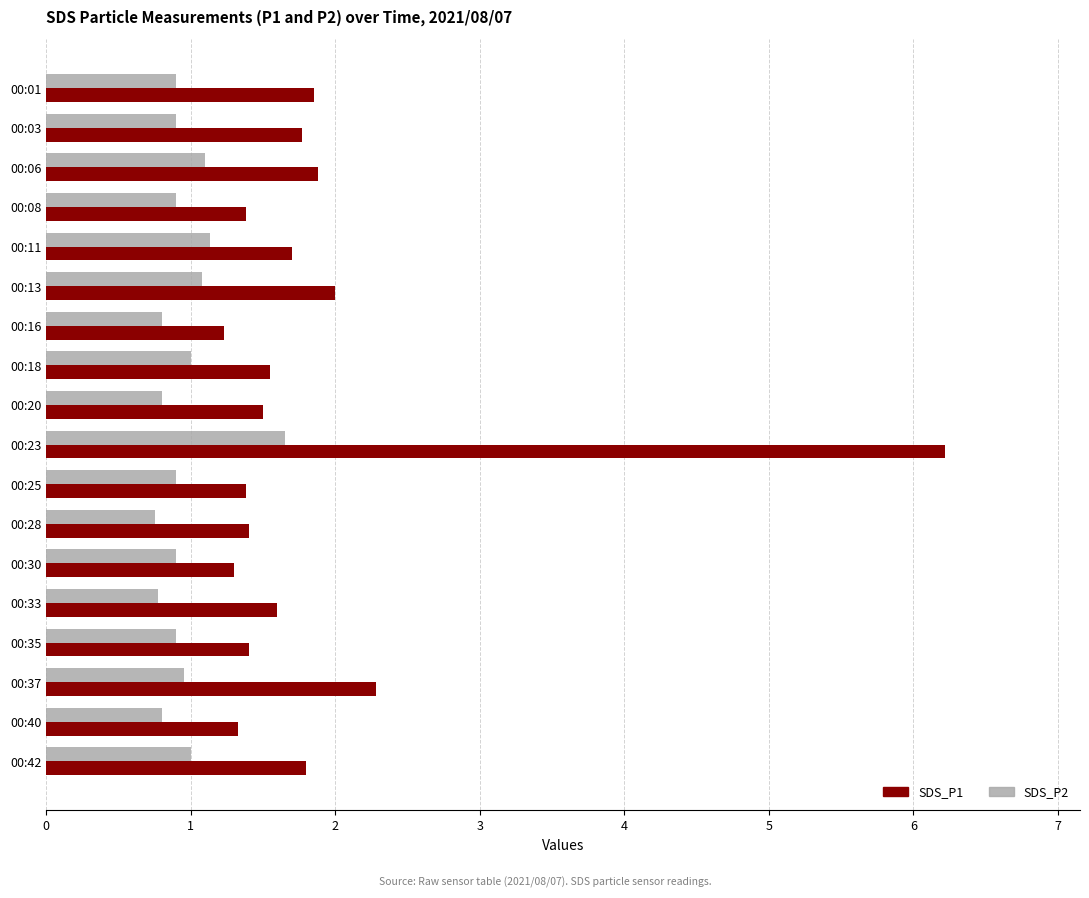

What are all the series names shown in the legend?

SDS_P1, SDS_P2